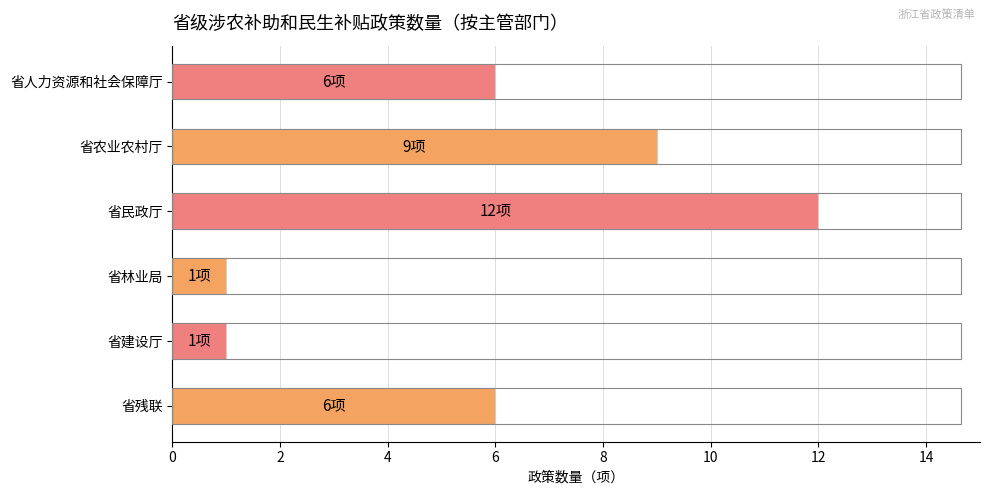

Does the chart contain any negative values?

No